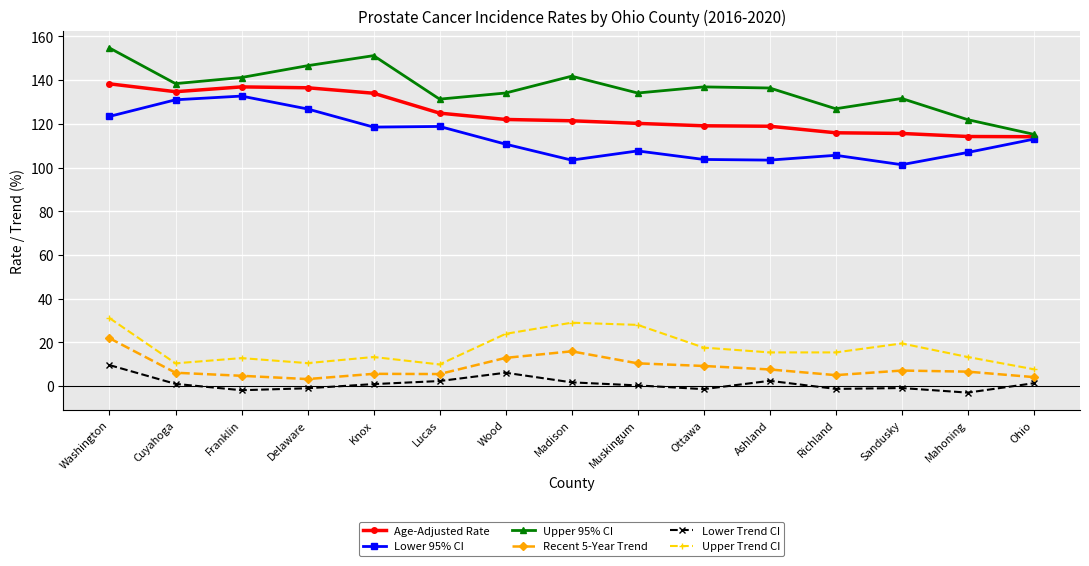

What is the minimum value shown in the chart?

-3.0